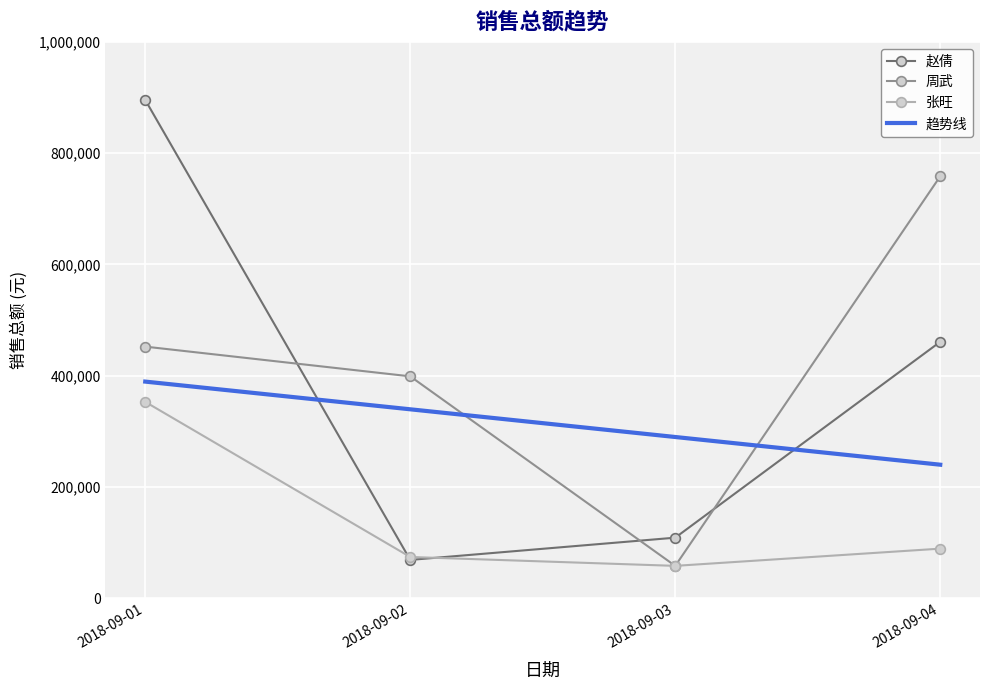

Rank the categories by 赵倩 value from highest to lowest.

2018-09-01, 2018-09-04, 2018-09-03, 2018-09-02